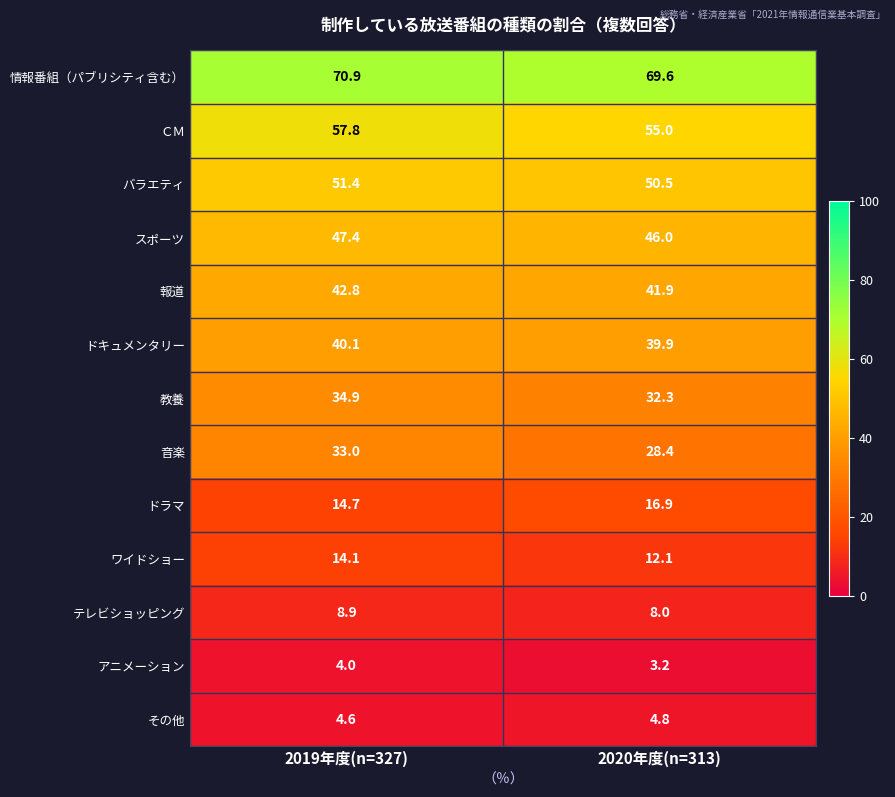

How many data points in 報道 are less than 42?

1